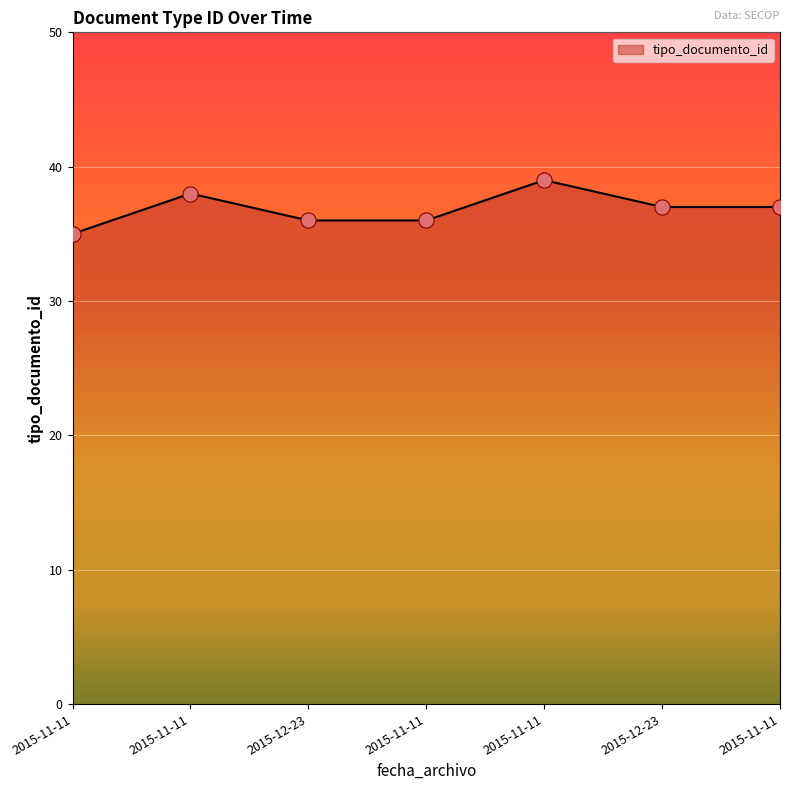

Approximately how many times larger is the value at 2015-11-11 compared to 2015-11-11?

1.1